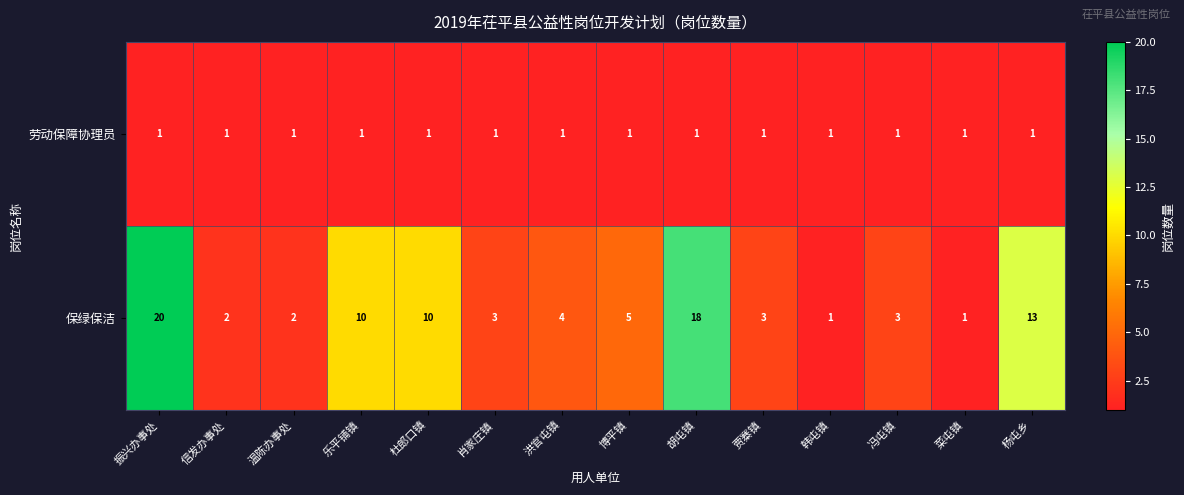

What is the approximate value of 保绿保洁 at 肖家庄镇?

3